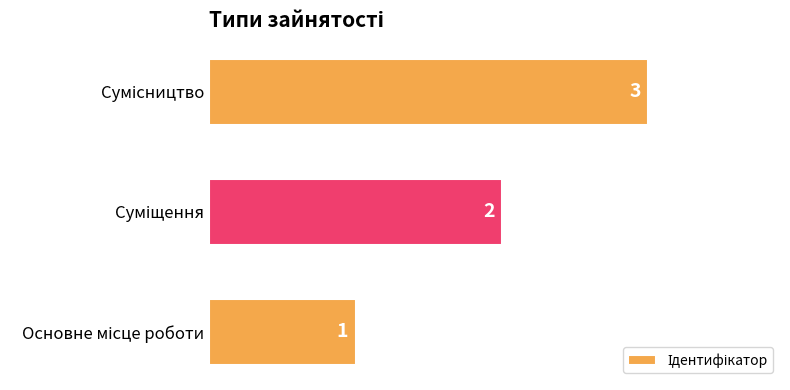

Count the values in the range 1 to 3.

3